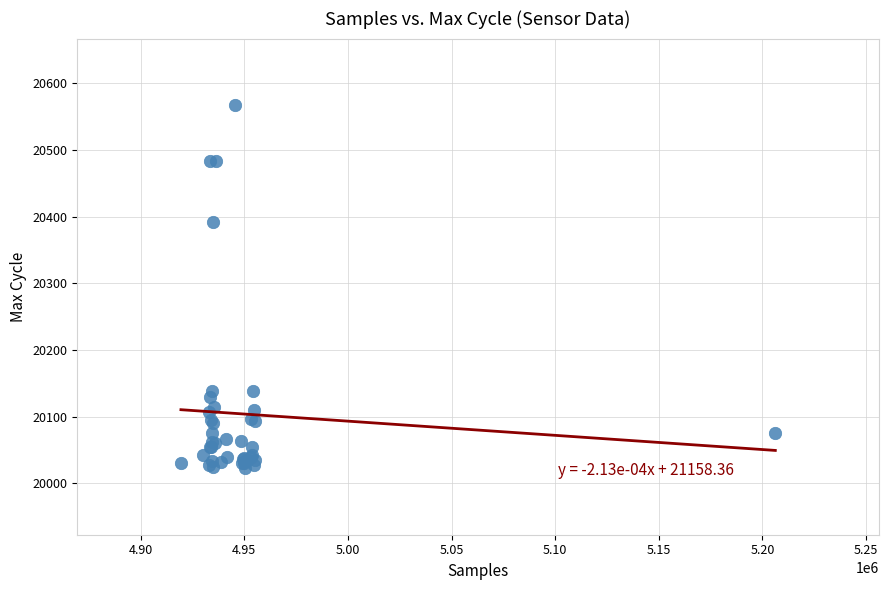

What Y value in the scatter plot is closest to 20295?

20392